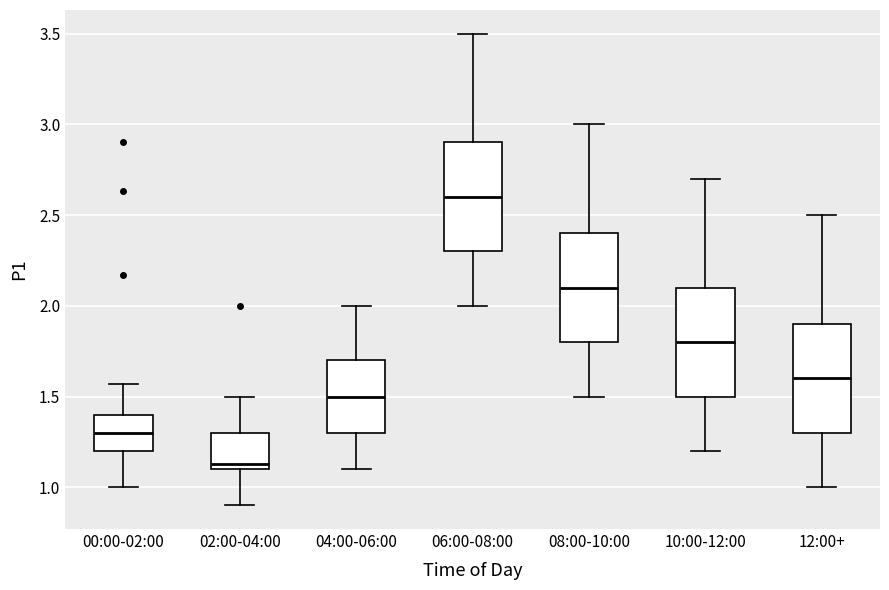

Reading left to right, transcribe this box plot: for each box, give where its median line is, the range the box spans, and where its two whiskers end, as read against the y-axis. The values are not printed on the chart, so give them approximately, as read against the axis.

00:00-02:00: median 1.30, box 1.20 to 1.40, whiskers 1.00 to 1.55
02:00-04:00: median 1.15, box 1.10 to 1.30, whiskers 0.90 to 1.50
04:00-06:00: median 1.50, box 1.30 to 1.70, whiskers 1.10 to 2.00
06:00-08:00: median 2.60, box 2.30 to 2.90, whiskers 2.00 to 3.50
08:00-10:00: median 2.10, box 1.80 to 2.40, whiskers 1.50 to 3.00
10:00-12:00: median 1.80, box 1.50 to 2.10, whiskers 1.20 to 2.70
12:00+: median 1.60, box 1.30 to 1.90, whiskers 1.00 to 2.50